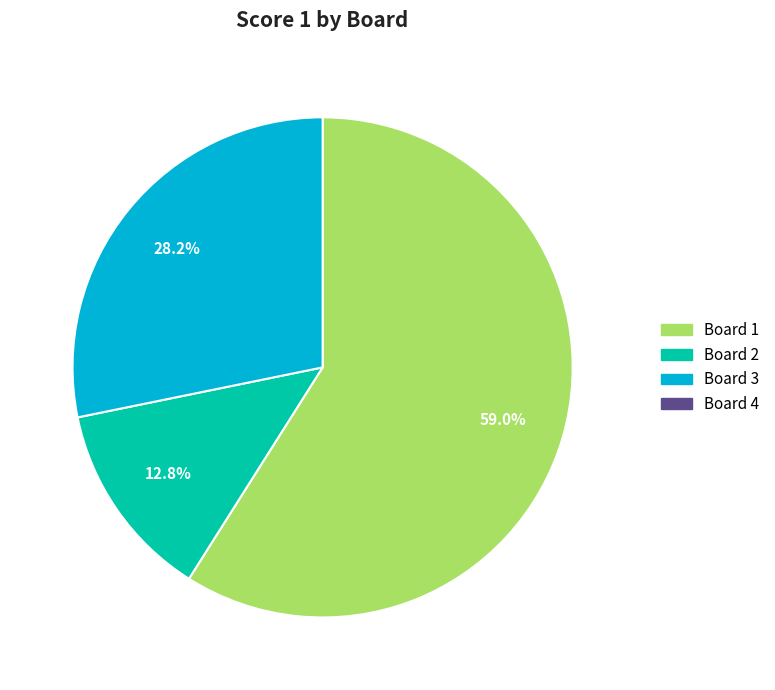

Is there any slice that represents more than half of the pie?

Yes